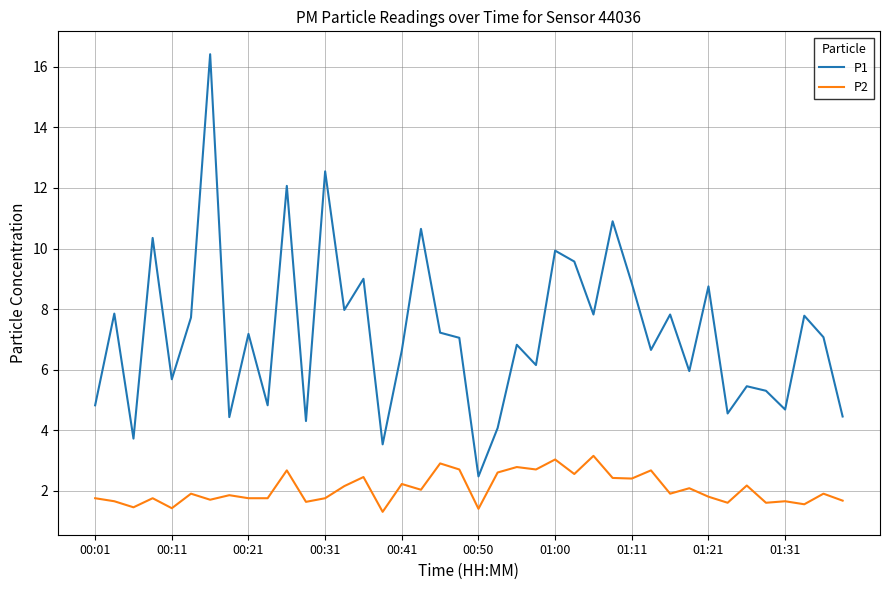

List the series in order of their overall mean, highest first.

P1, P2